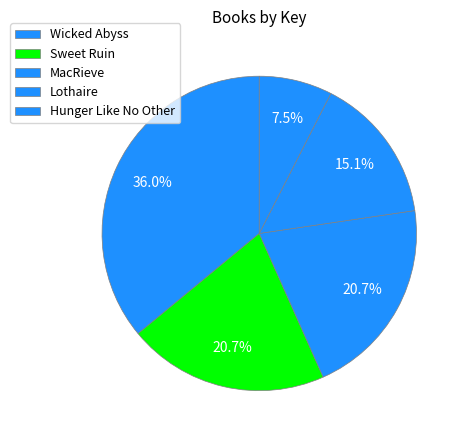

Which has a higher value, Hunger Like No Other or Wicked Abyss?

Wicked Abyss